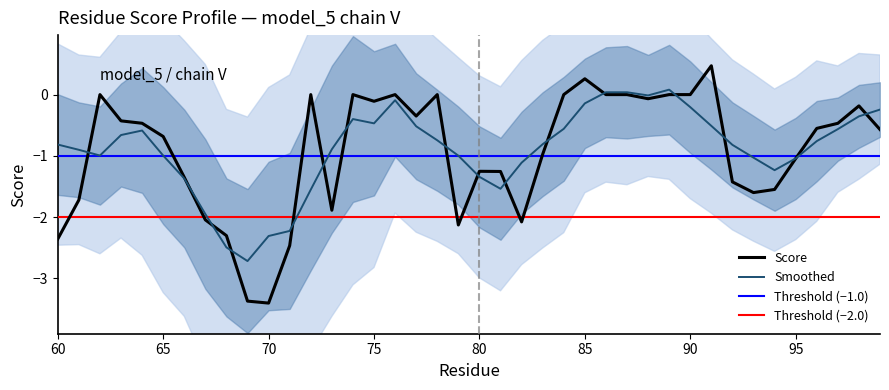

How many points are higher than both their immediate neighbors (excluding endpoints)?

9